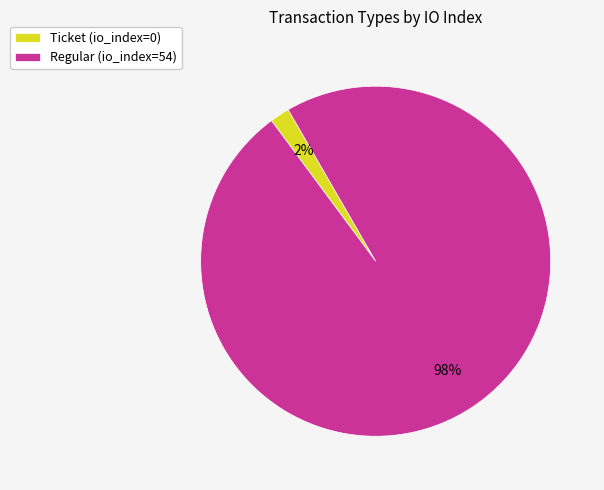

Count the number of slices in the pie.

2